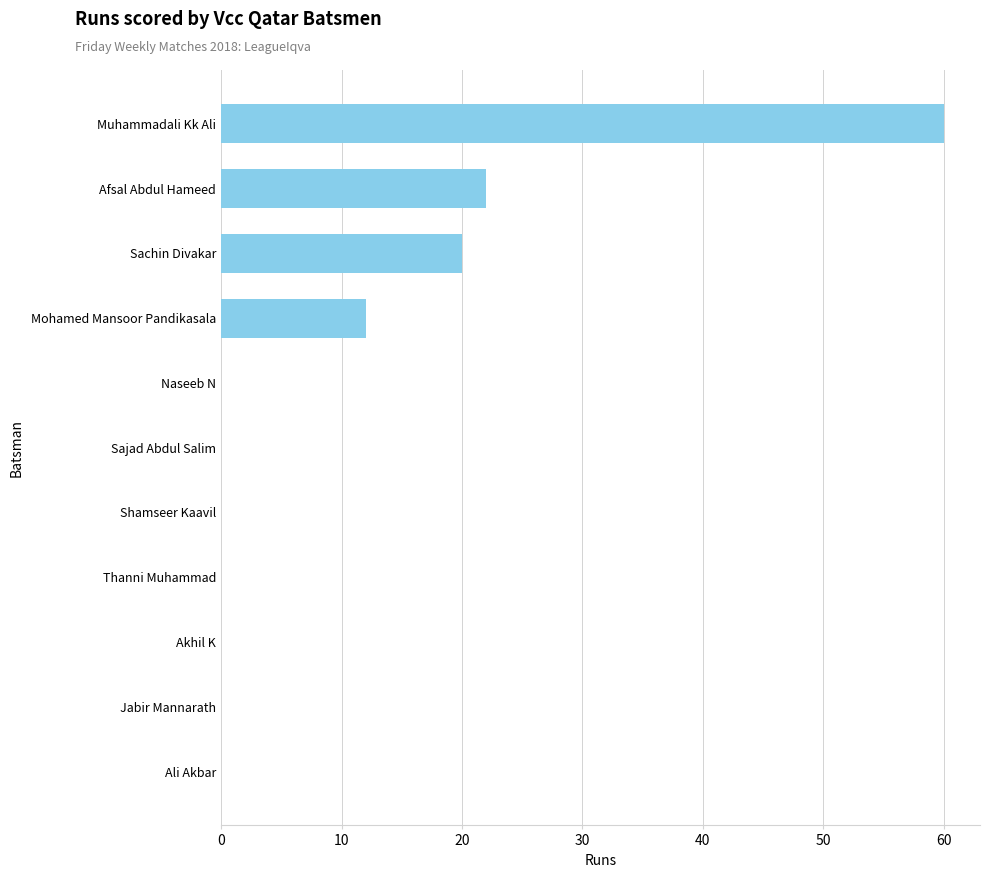

True or false: the data shows 20 at Sachin Divakar.

True